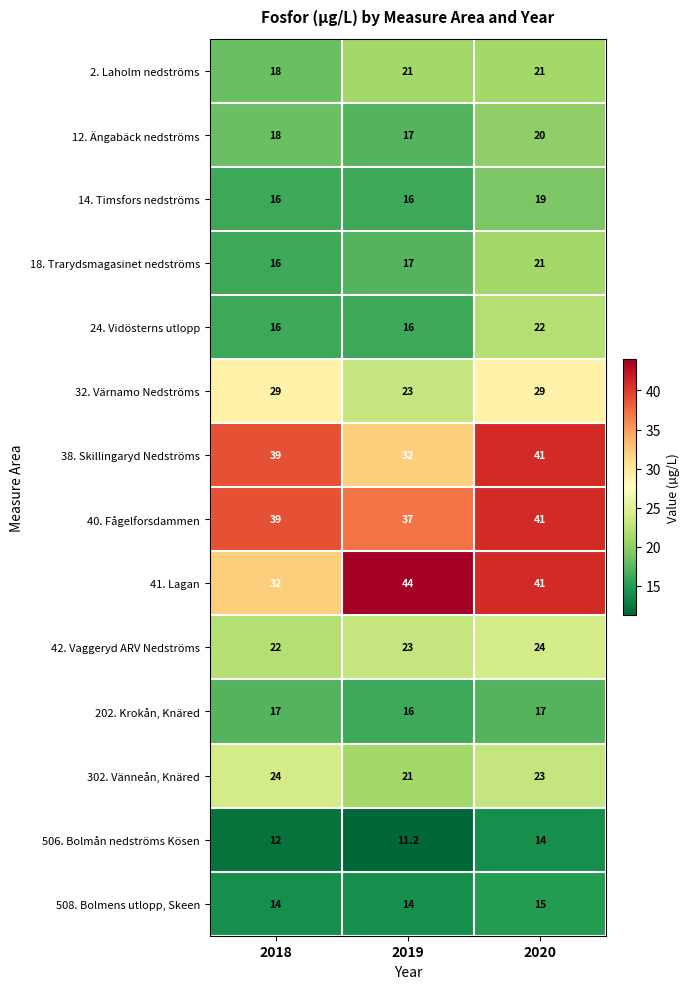

The value of 32. Värnamo Nedströms at 2019 is 38.9. True or false?

False